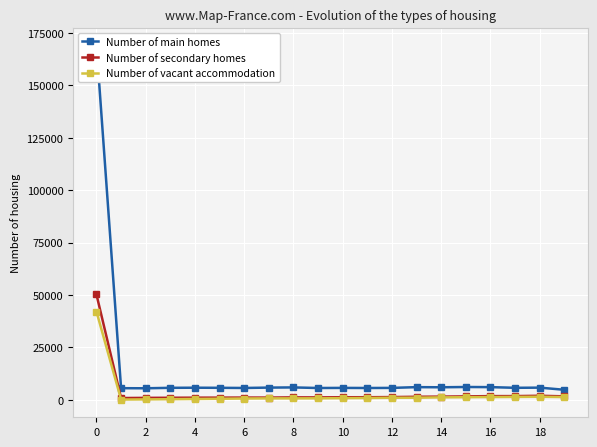

What is the highest value of the Number of secondary homes series?

50282